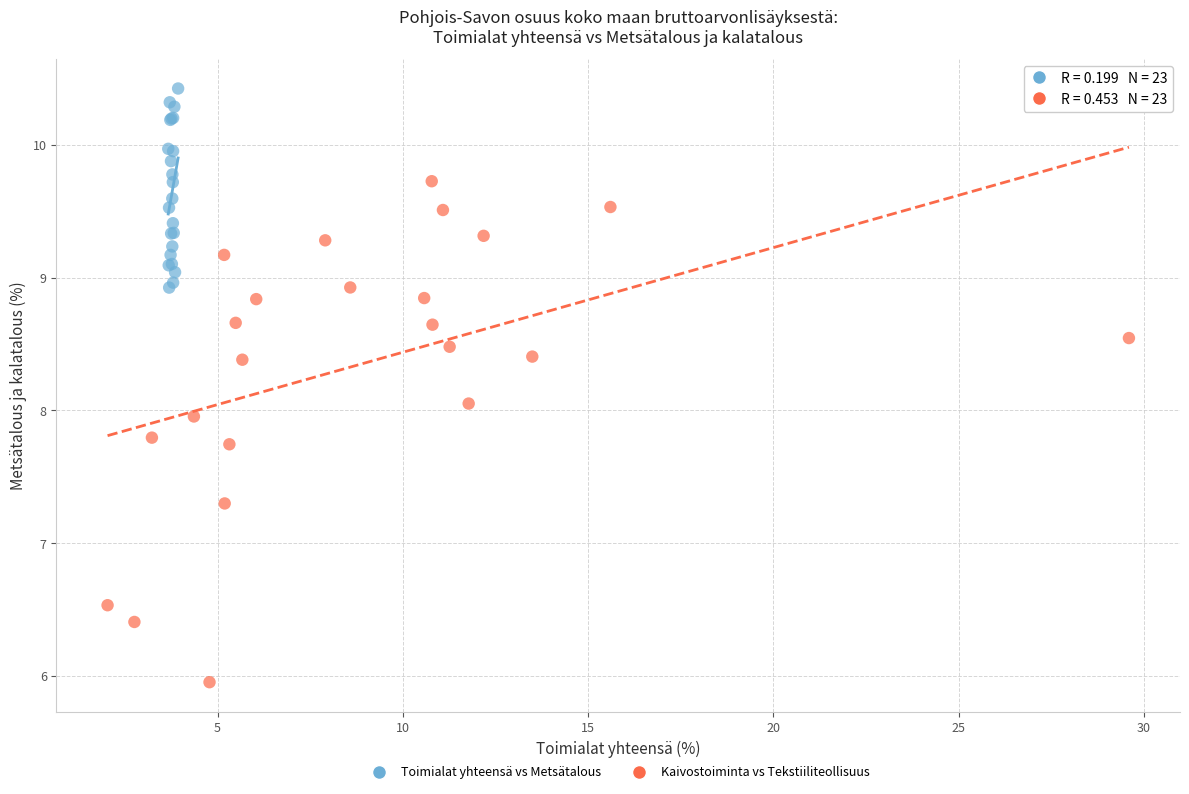

Which series reaches the minimum Y coordinate?

Kaivostoiminta vs Tekstiiliteollisuus